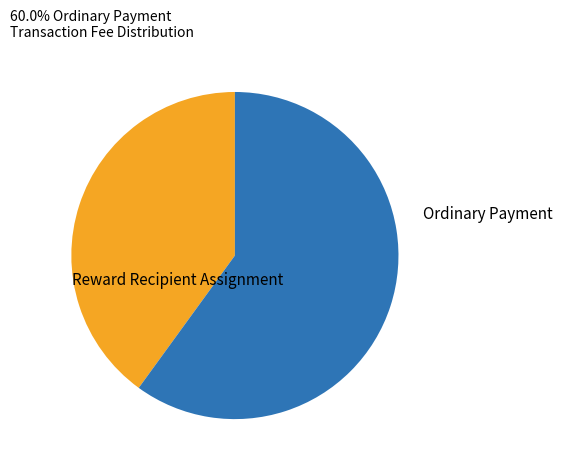

How many slices are in this pie chart?

2